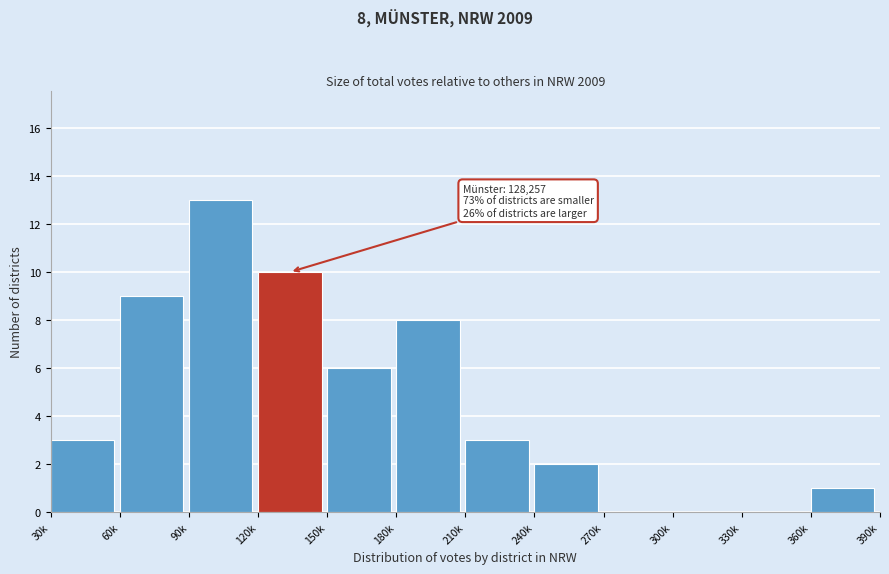

Reading left to right, transcribe all the data shown in this chart.

30k=3	60k=9	90k=13	120k=10	150k=6	180k=8	210k=3	240k=2	270k=0	300k=0	330k=0	360k=1